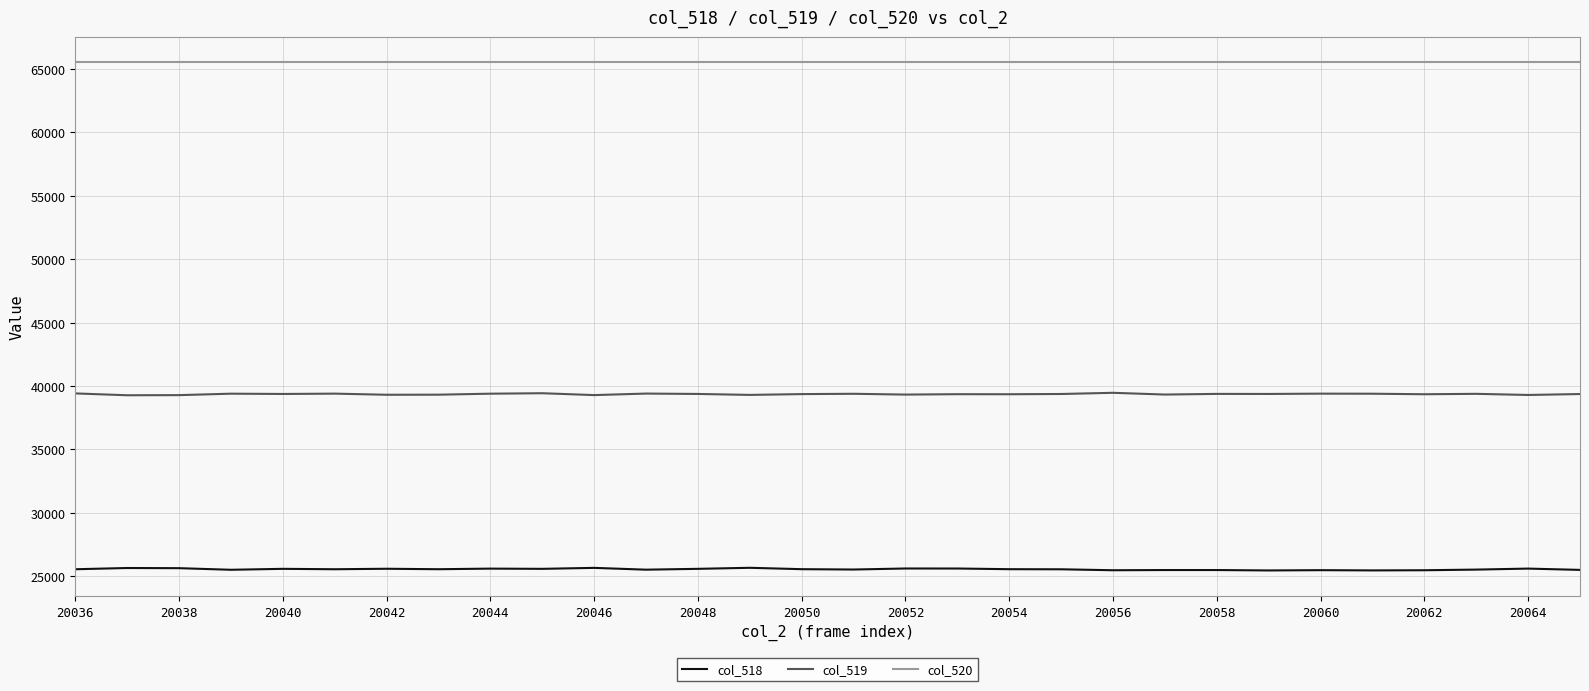

List the series in order of their peak value, highest first.

col_520, col_519, col_518